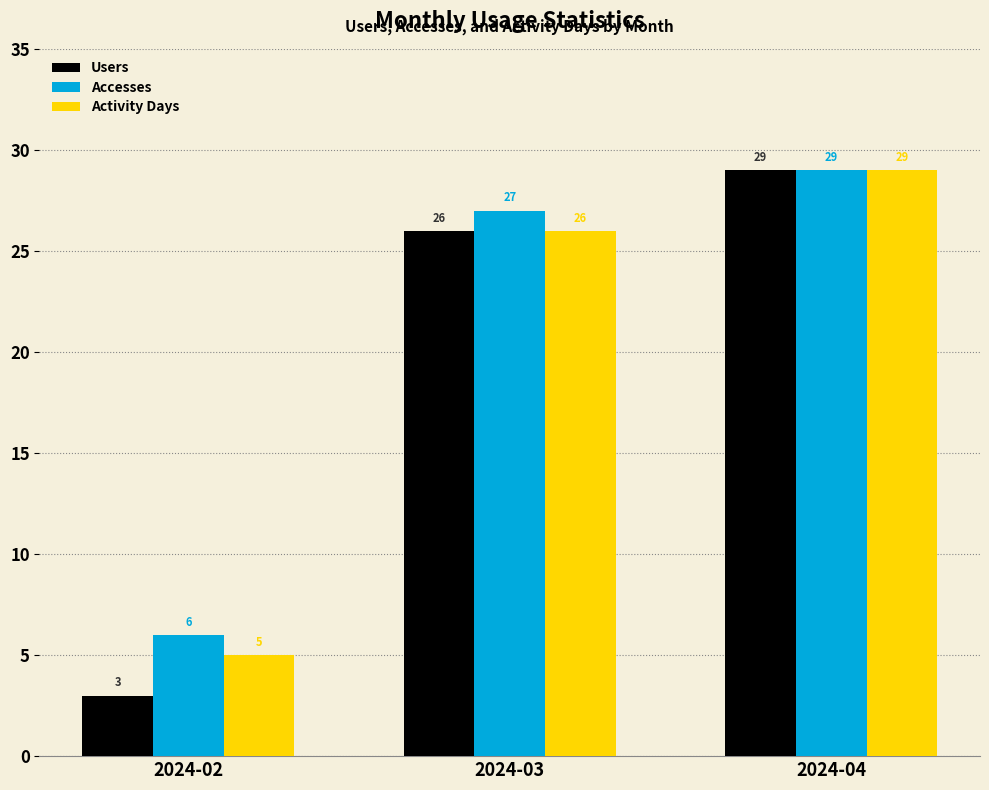

What are all the series names shown in the legend?

Users, Accesses, Activity Days